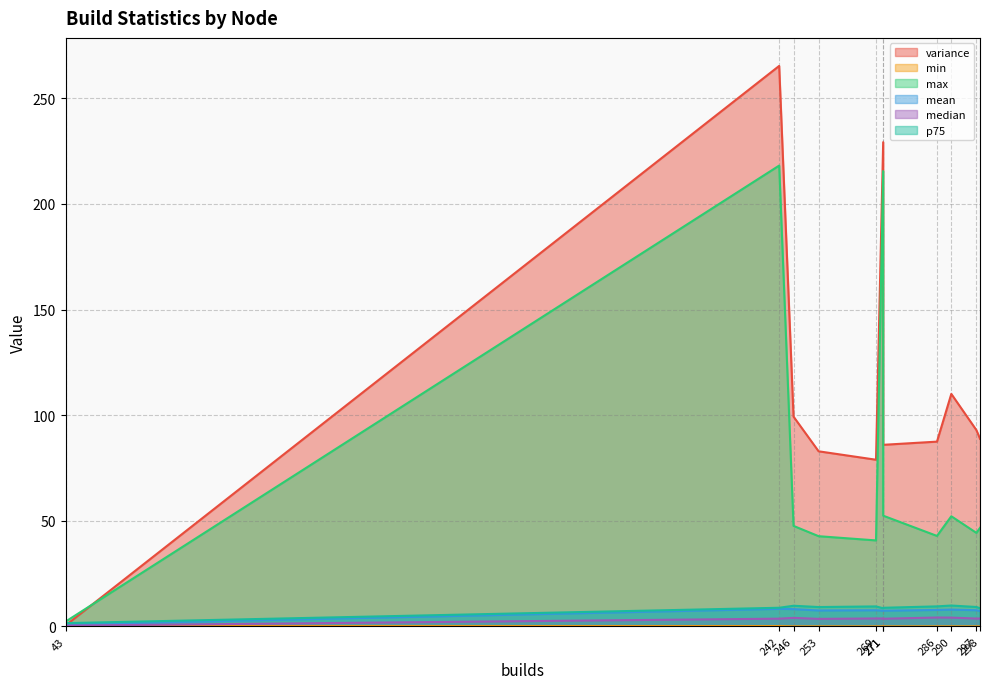

At how many categories does at least one series exceed 117?

2